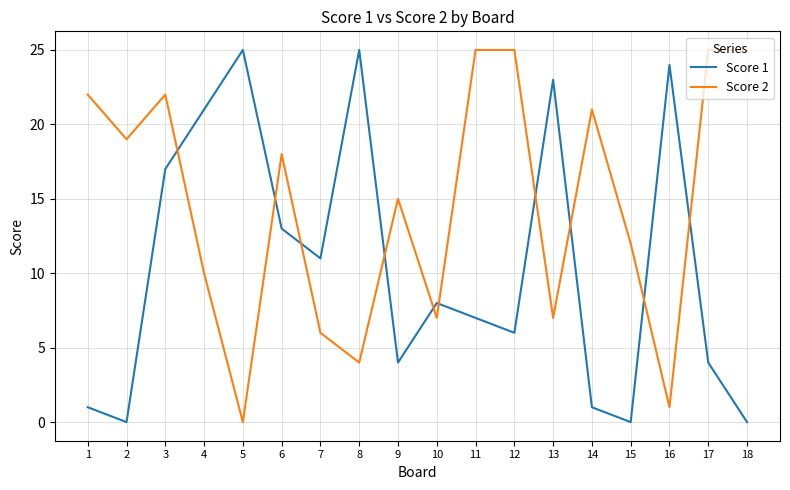

List the series in order of their overall mean, highest first.

Score 2, Score 1